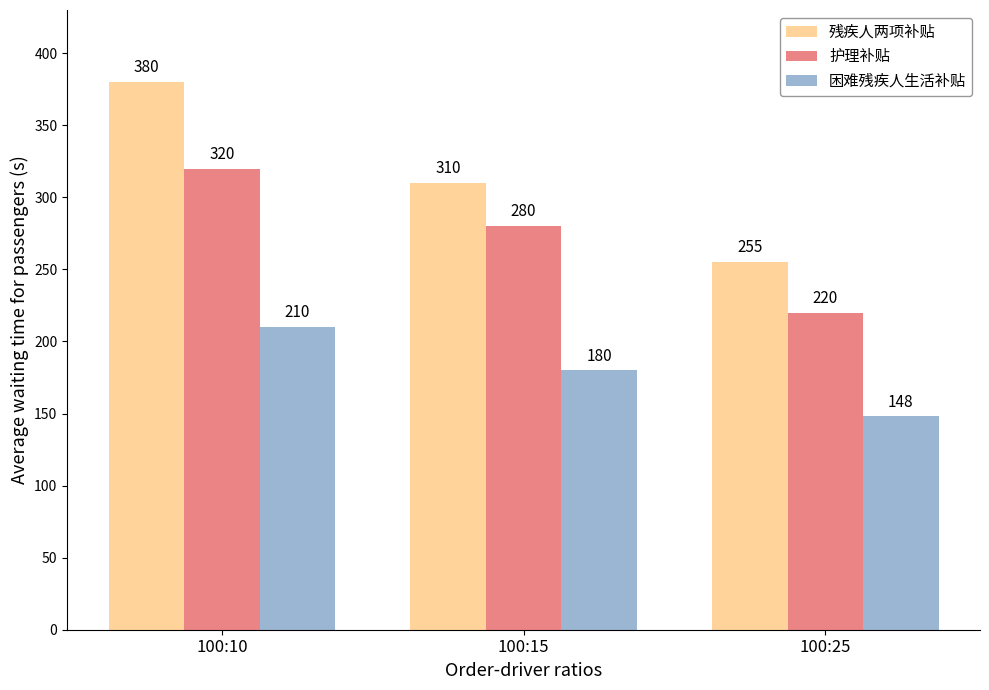

What is the lowest value of the 残疾人两项补贴 series?

255